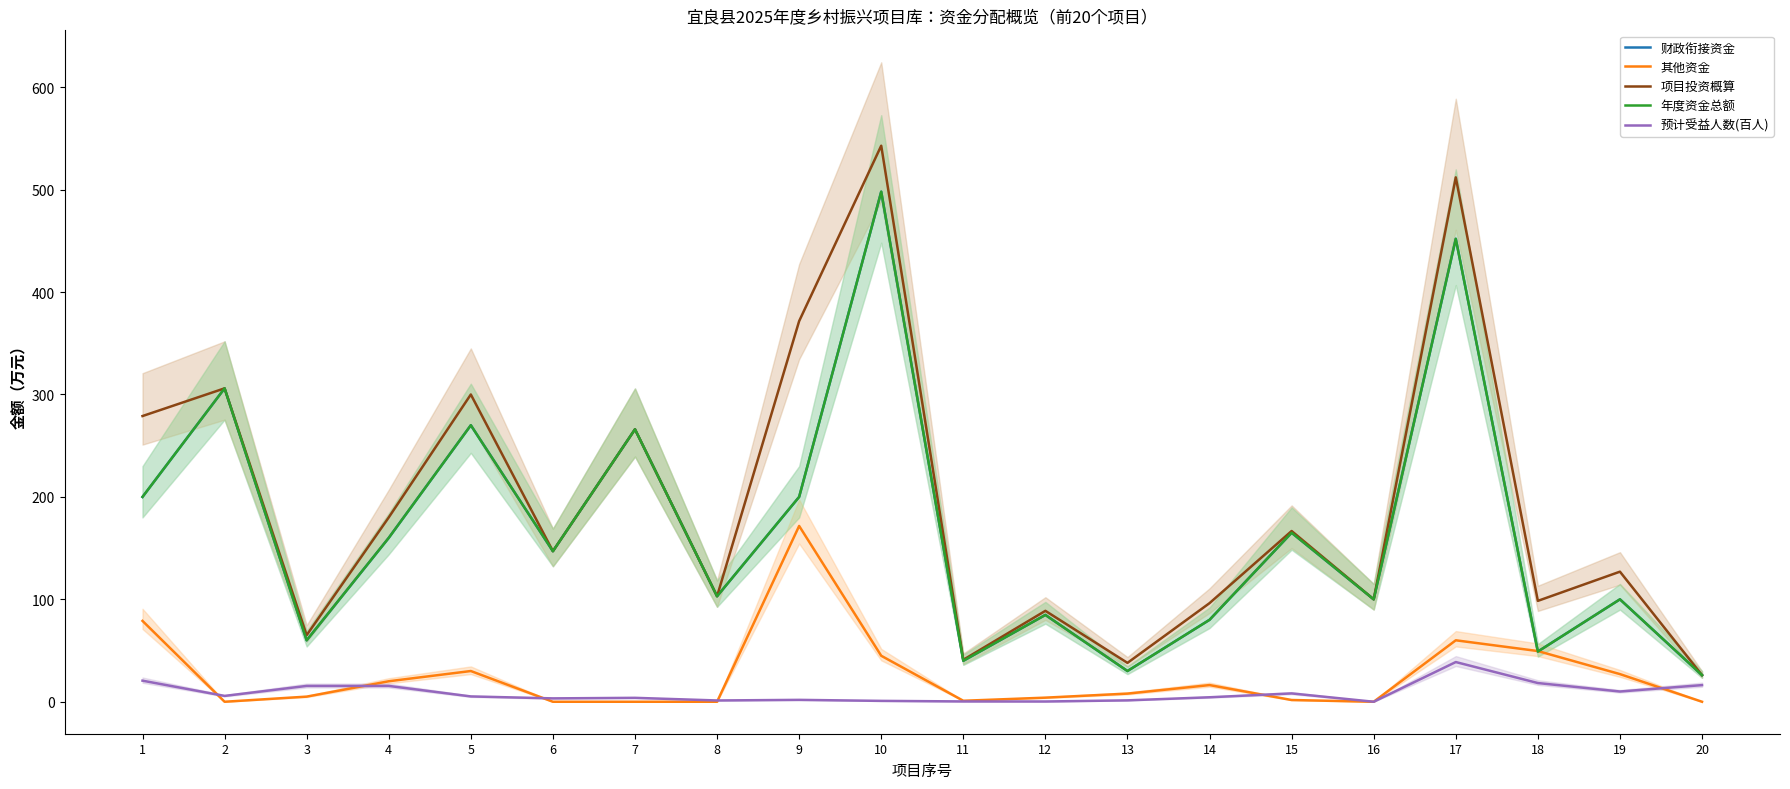

True or false: 年度资金总额 and 财政衔接资金 intersect in this chart.

False